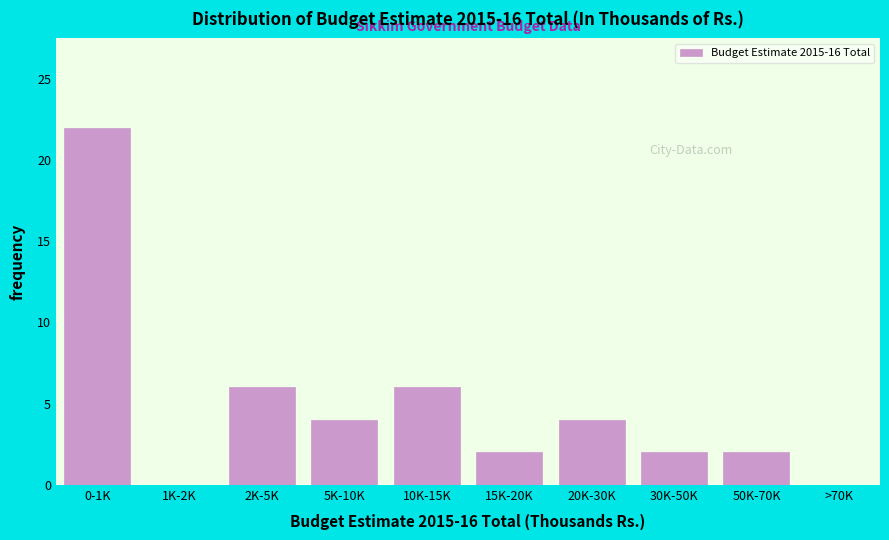

Reading right to left, transcribe all the data shown in this chart.

>70K=0	50K-70K=2	30K-50K=2	20K-30K=4	15K-20K=2	10K-15K=6	5K-10K=4	2K-5K=6	1K-2K=0	0-1K=22